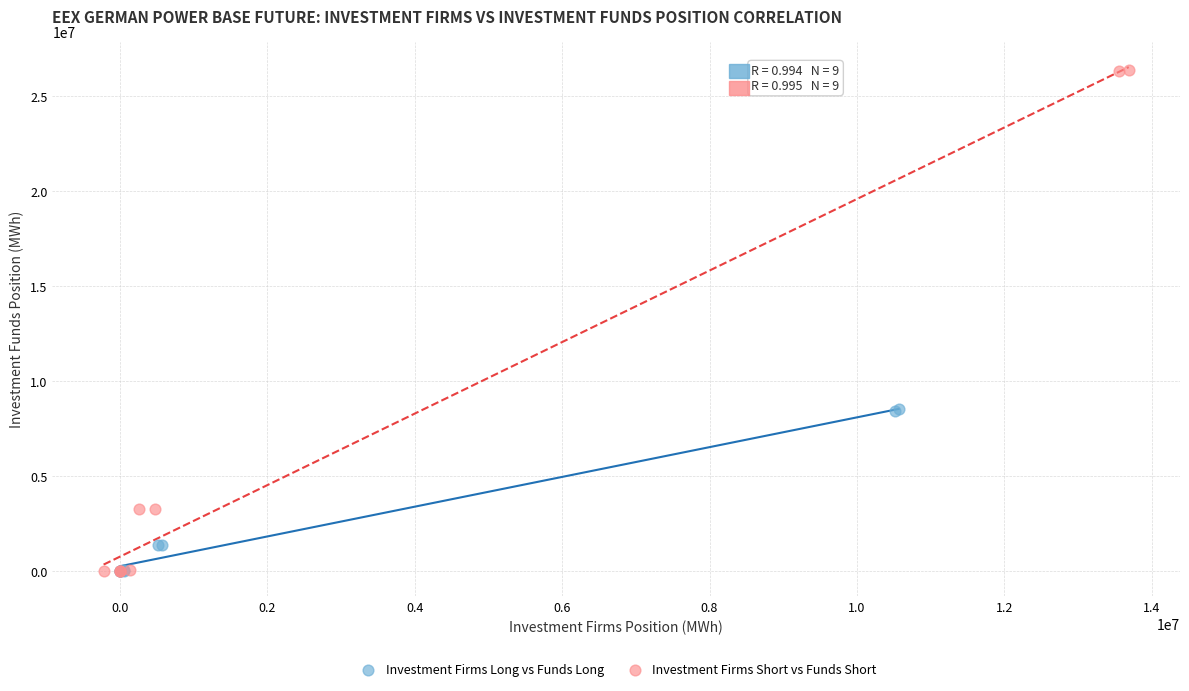

Which series reaches the maximum Y coordinate?

Investment Firms Short vs Funds Short